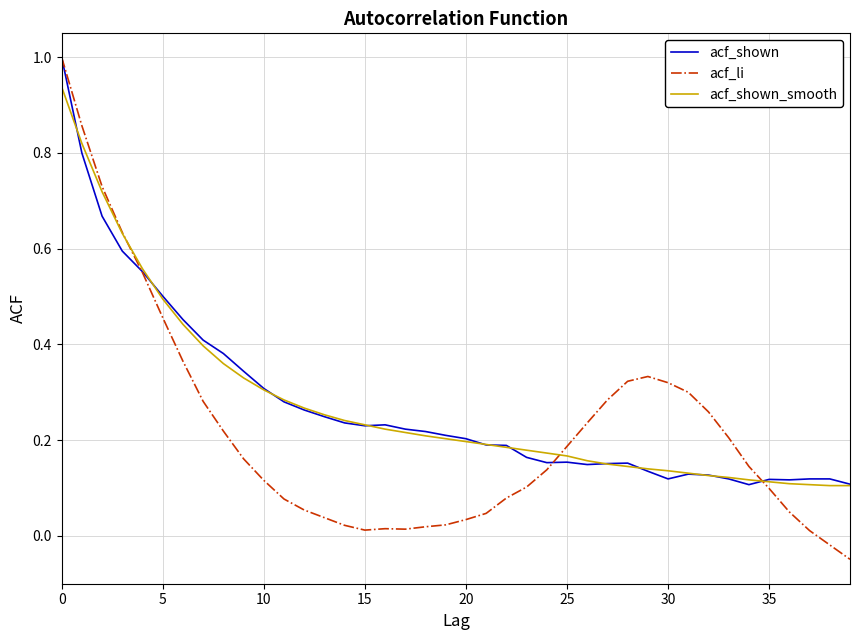

At how many categories does at least one series exceed 0?

40